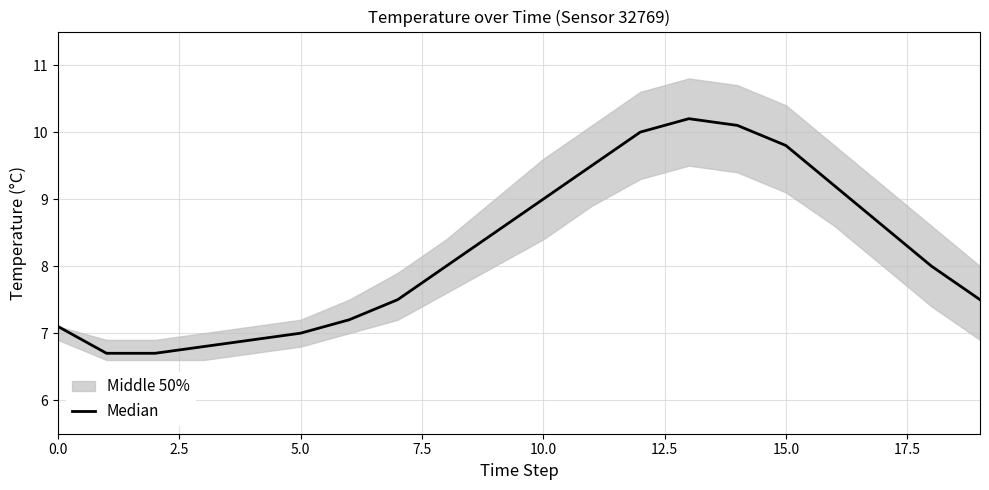

What is the ratio of the value at 13 to the value at 2.5?

1.5